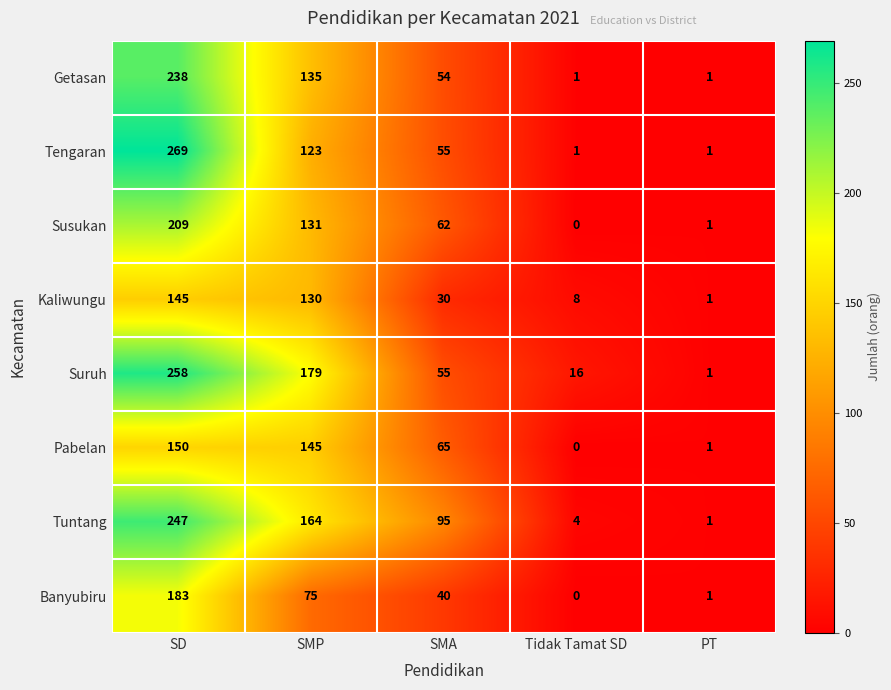

What is the maximum value for Banyubiru?

183